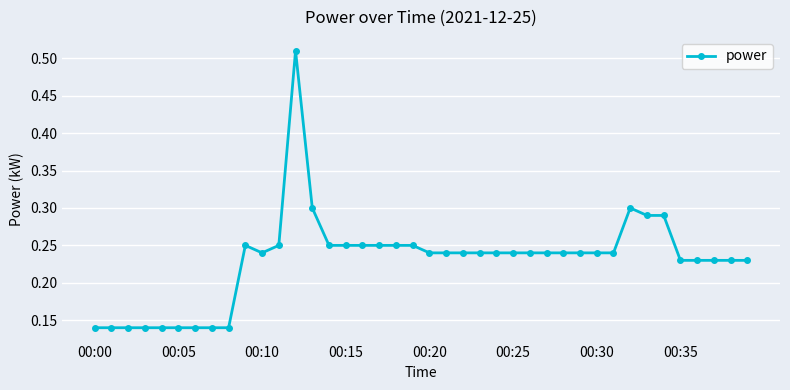

What is the difference between the maximum and second lowest values?

0.4